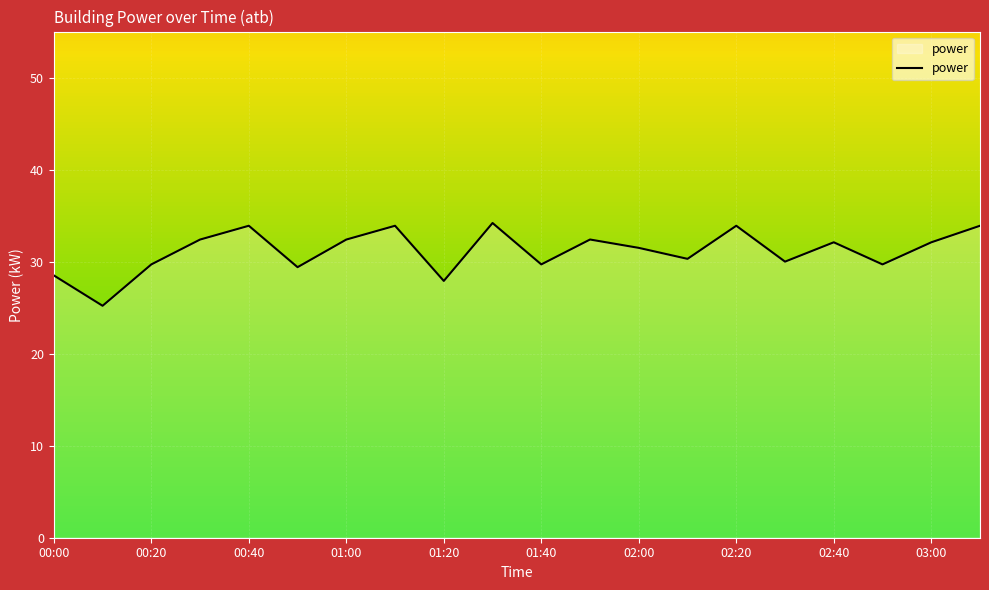

What is the smallest value displayed?

25.2